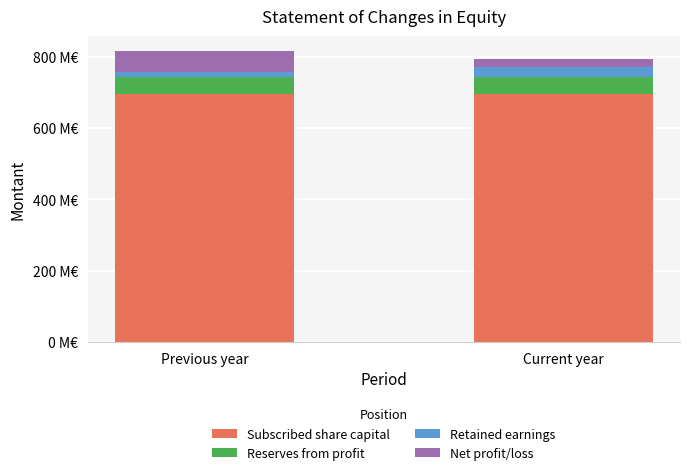

Does the chart contain stacked bars?

Yes